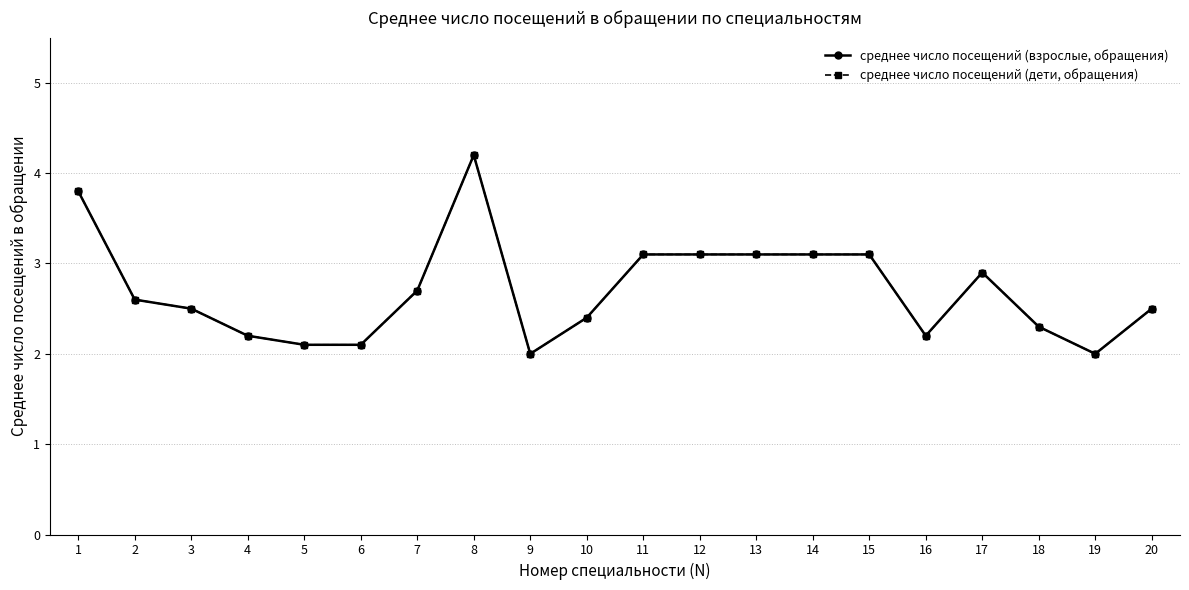

Which series changed the most between 6 and 11?

среднее число посещений (взрослые, обращения)